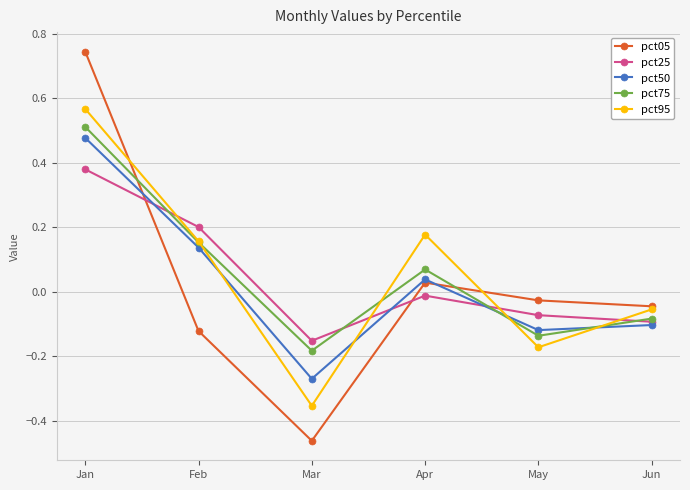

How many lines are shown in the chart?

5